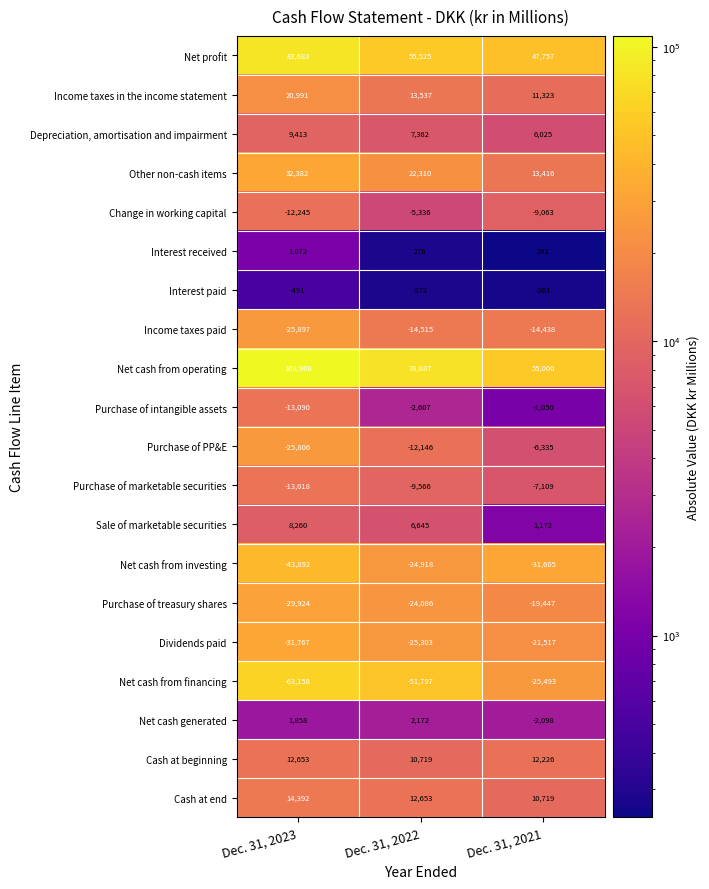

Between Dec. 31, 2023 and Dec. 31, 2022, which series saw the biggest shift?

Net cash from operating